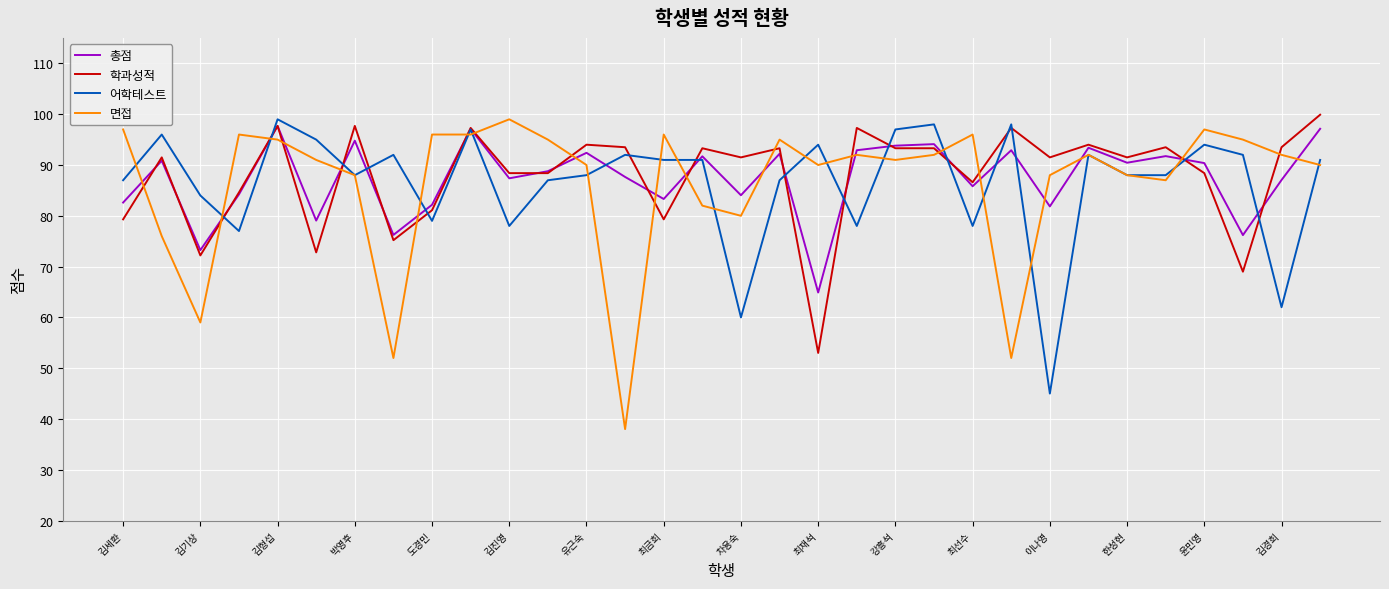

What is the minimum value for 학과성적?

53.0